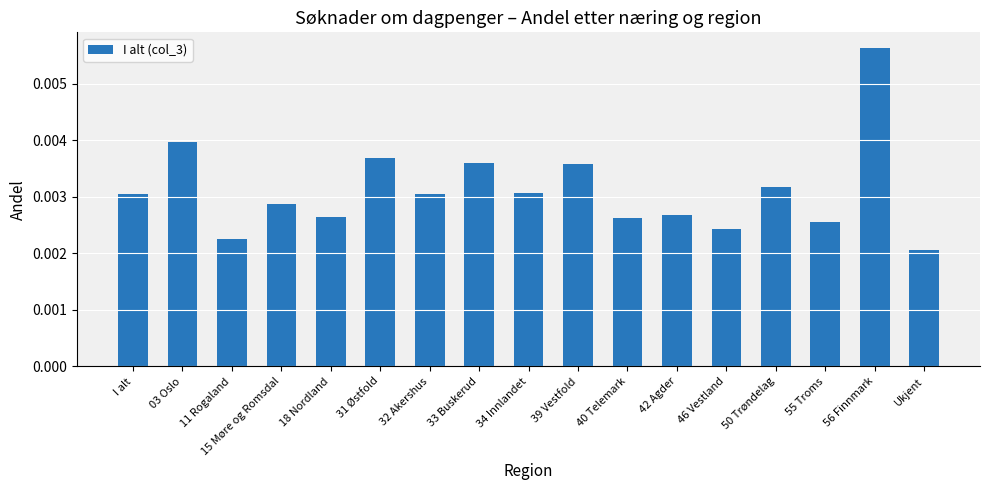

Are the bars horizontal?

No